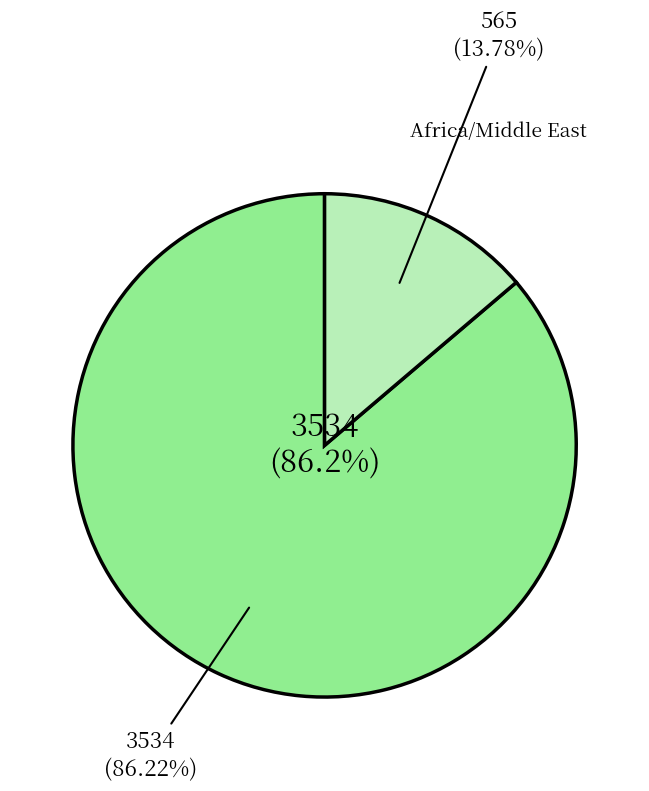

The Middle East slice represents 83% of the pie. True or false?

False